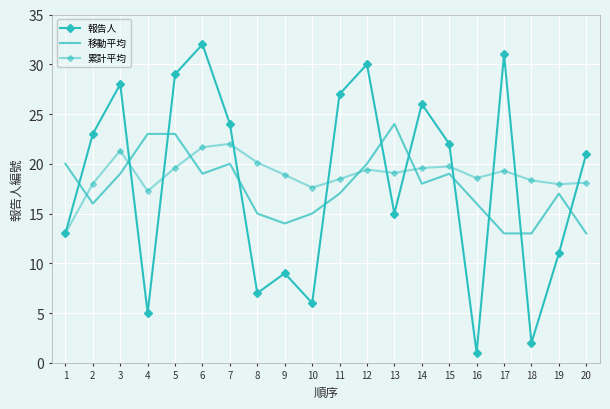

True or false: 累計平均 has more than 1 points higher than both neighbors.

True